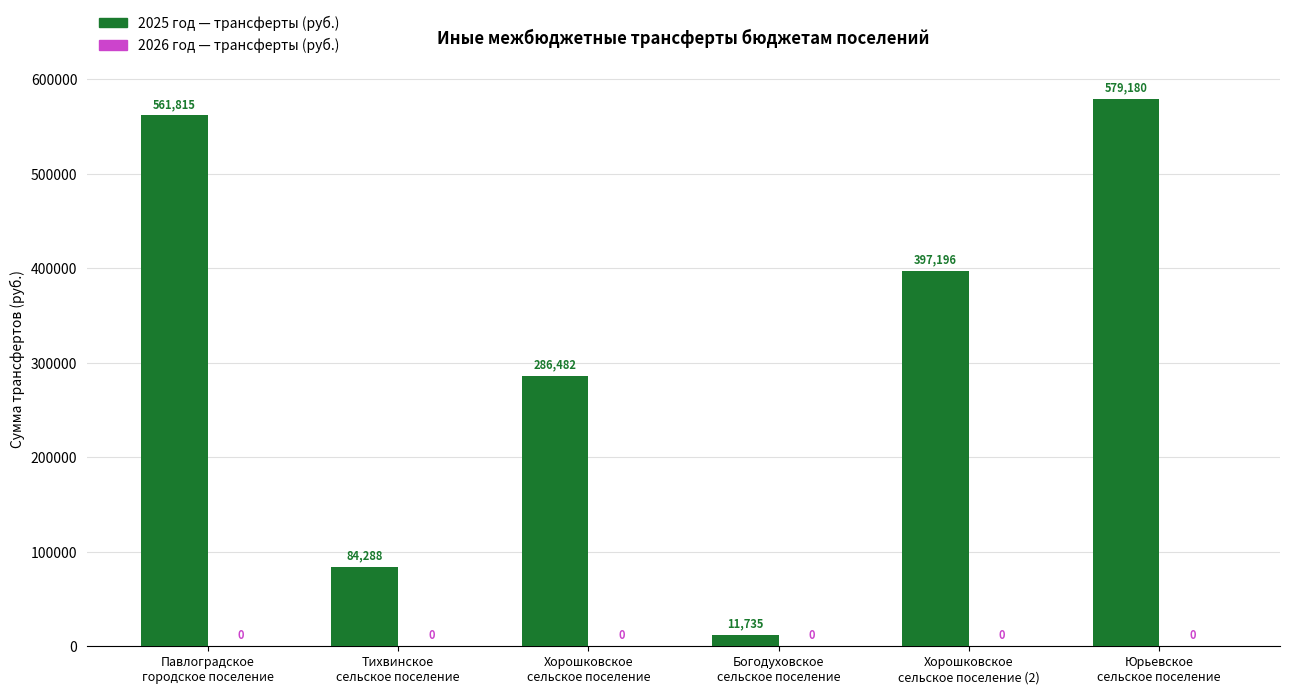

What position from the right is Павлоградское
городское поселение?

6